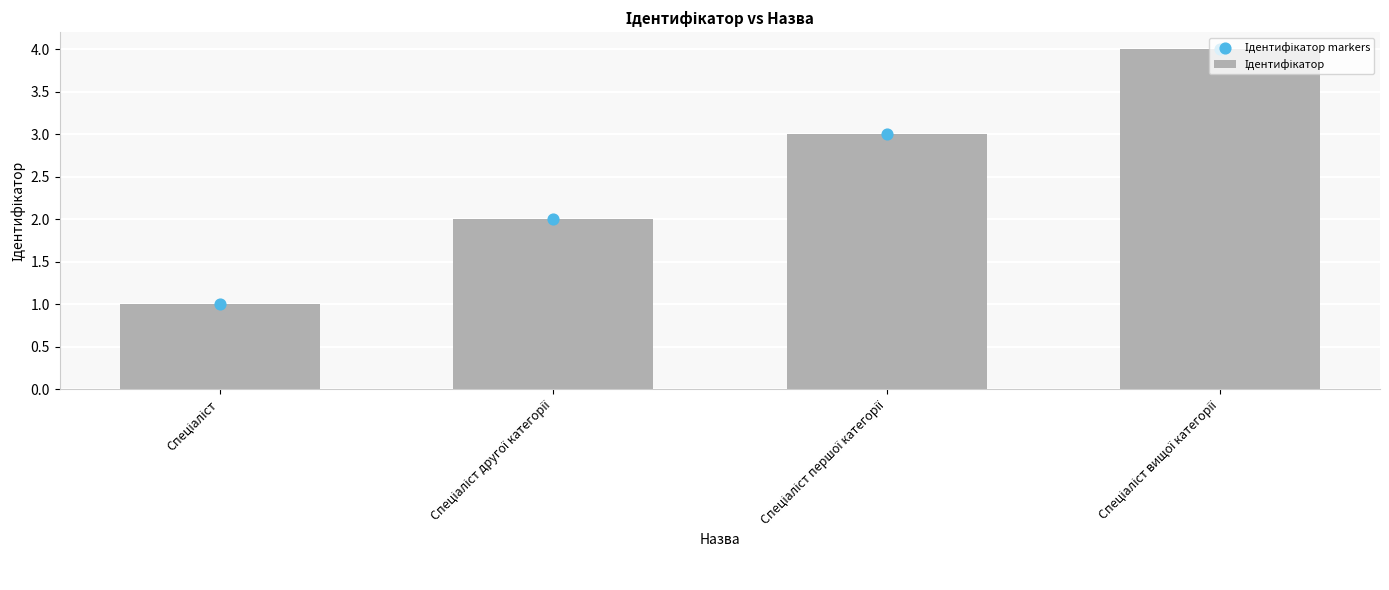

What are all the series names shown in the legend?

Ідентифікатор, Ідентифікатор markers